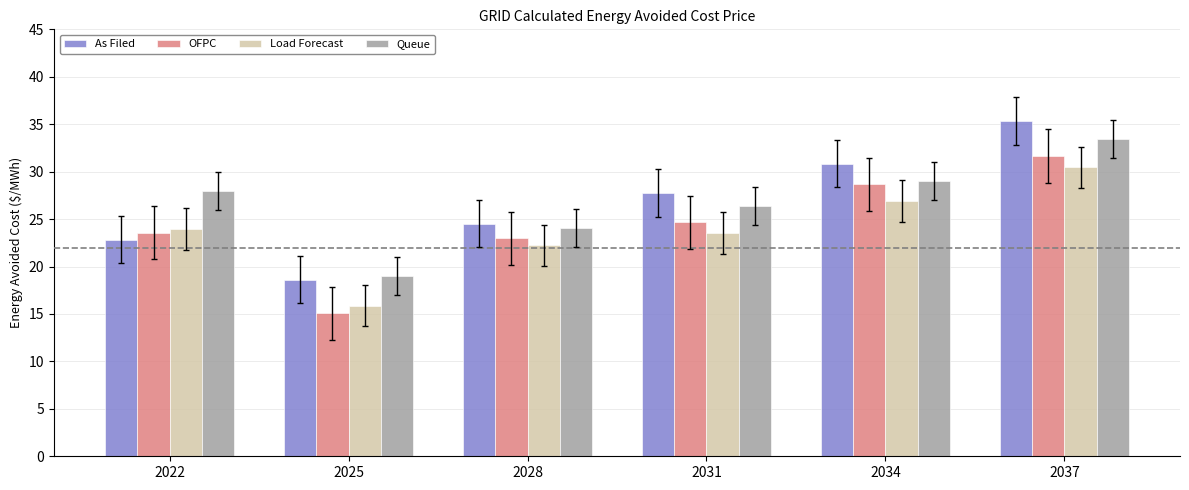

Is it true that Queue equals 27.1 at 2025?

False